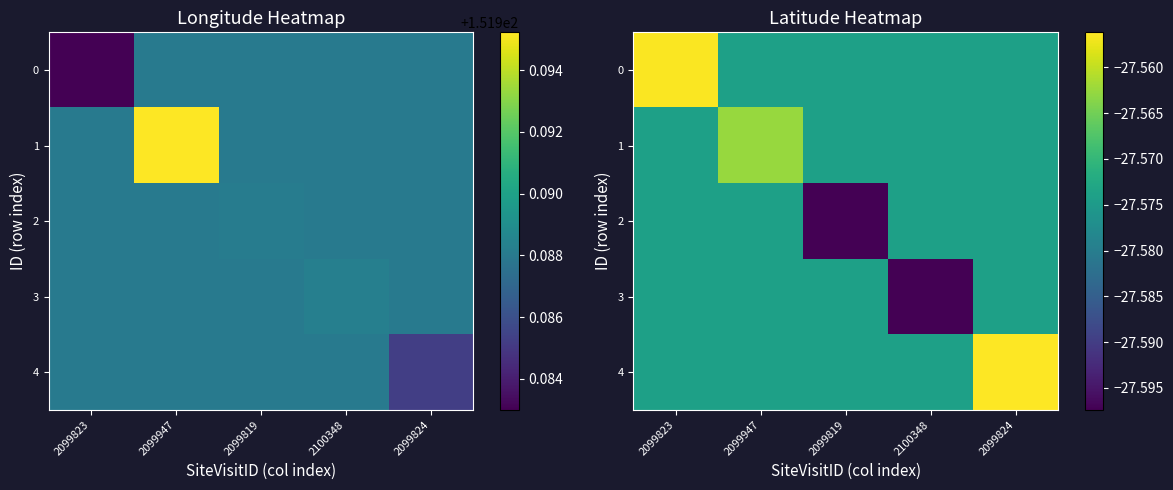

The 3 series shows -27.6 at 2100348. True or false?

True